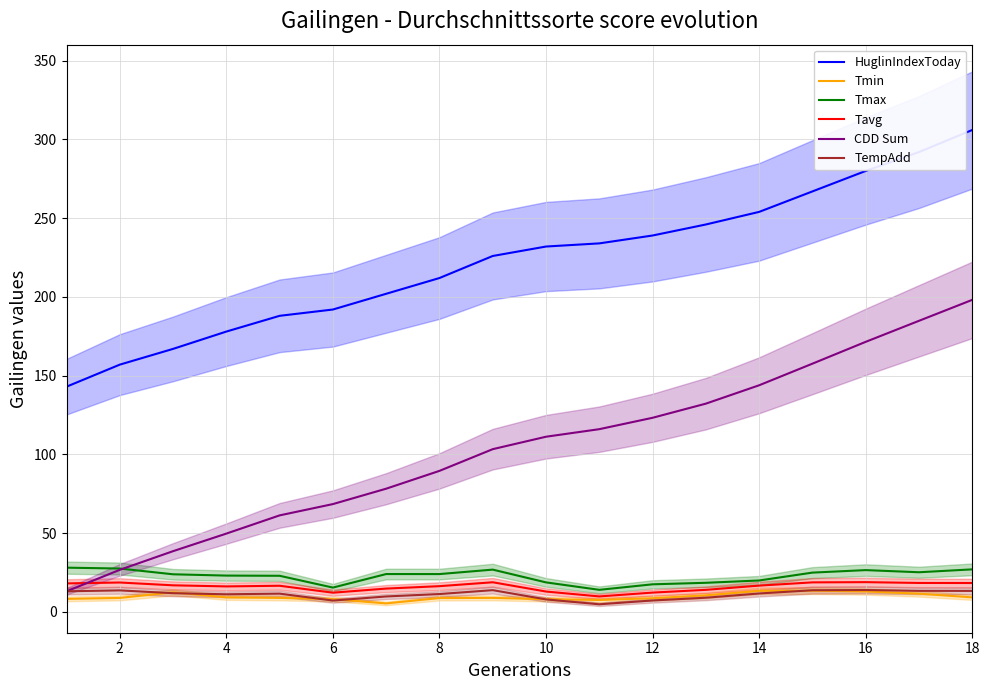

The value of HuglinIndexToday at 4 is 86.4. True or false?

False